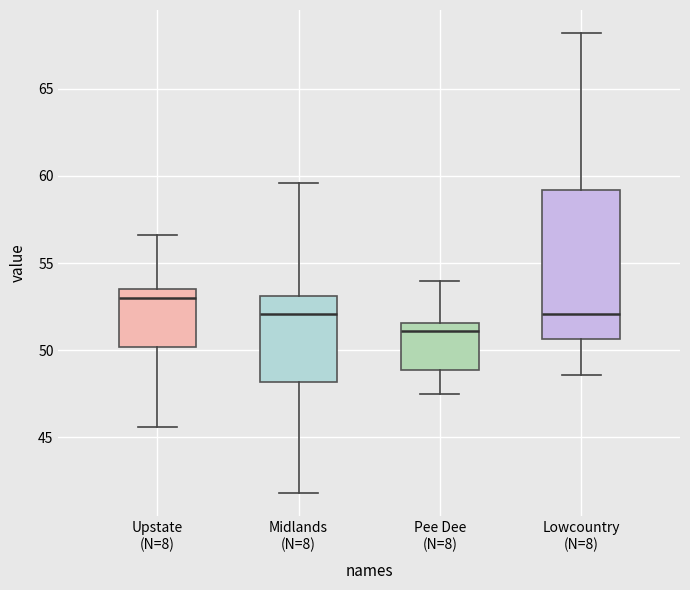

Reading left to right, read every box against the y-axis: the position of its median line, the range the box covers, and the ends of its whiskers. The values are not printed on the chart, so give them approximately, as read against the axis.

Upstate (N=8): median 53.0, box 50.0 to 53.5, whiskers 45.5 to 56.5
Midlands (N=8): median 52.0, box 48.0 to 53.0, whiskers 42.0 to 59.5
Pee Dee (N=8): median 51.0, box 49.0 to 51.5, whiskers 47.5 to 54.0
Lowcountry (N=8): median 52.0, box 50.5 to 59.0, whiskers 48.5 to 68.0